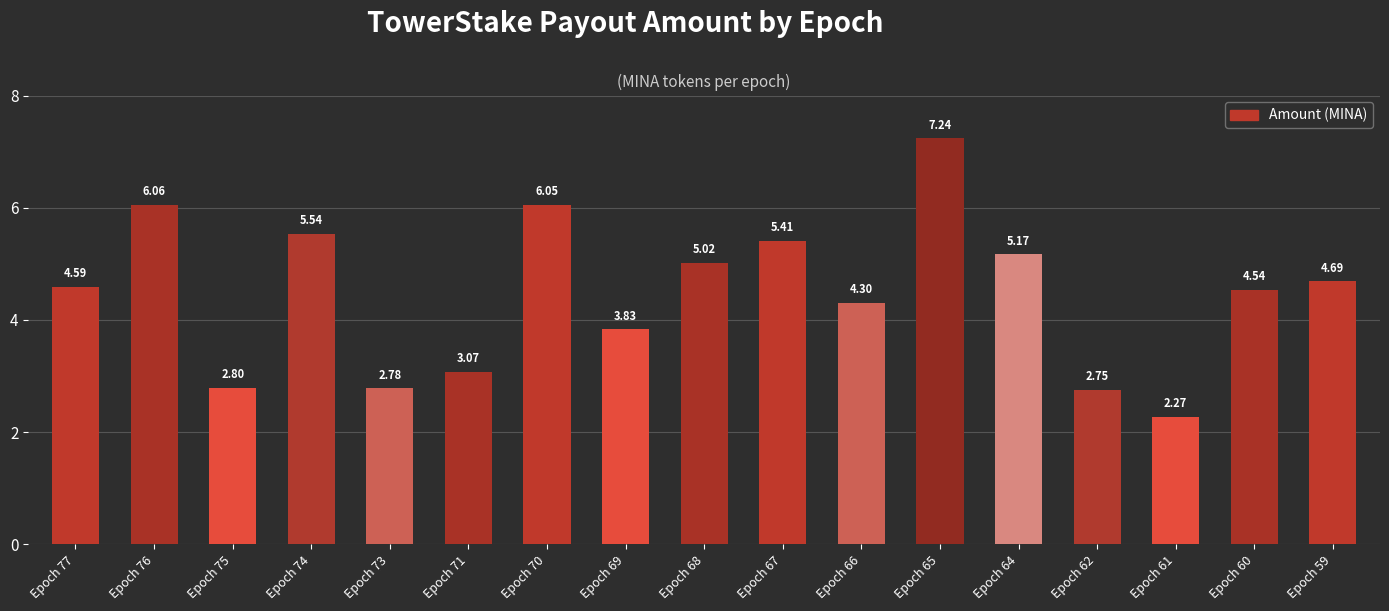

At which category does the chart reach its minimum across all series?

Epoch 61